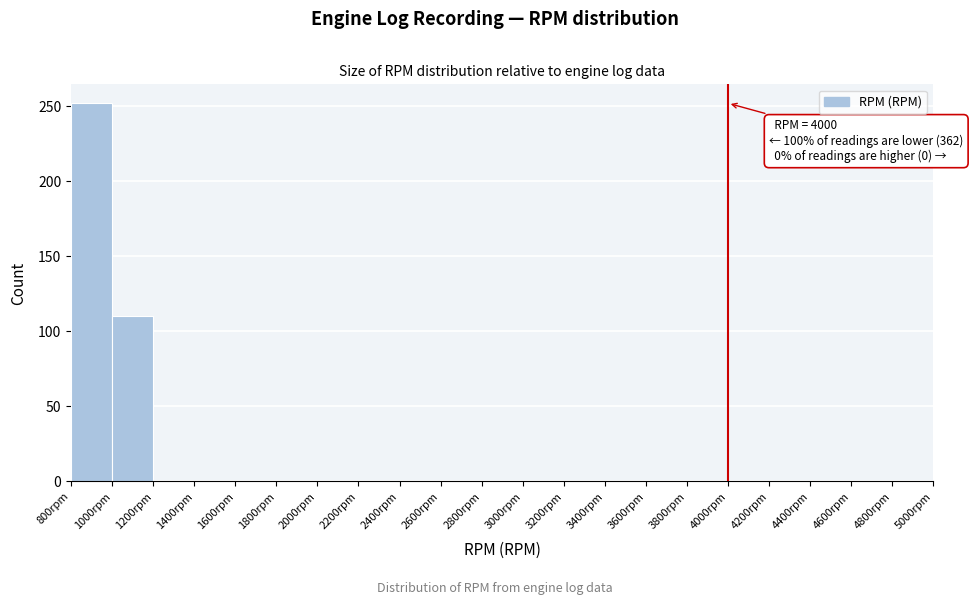

Over which range of the x-axis is the bar tallest?

800 to 1000